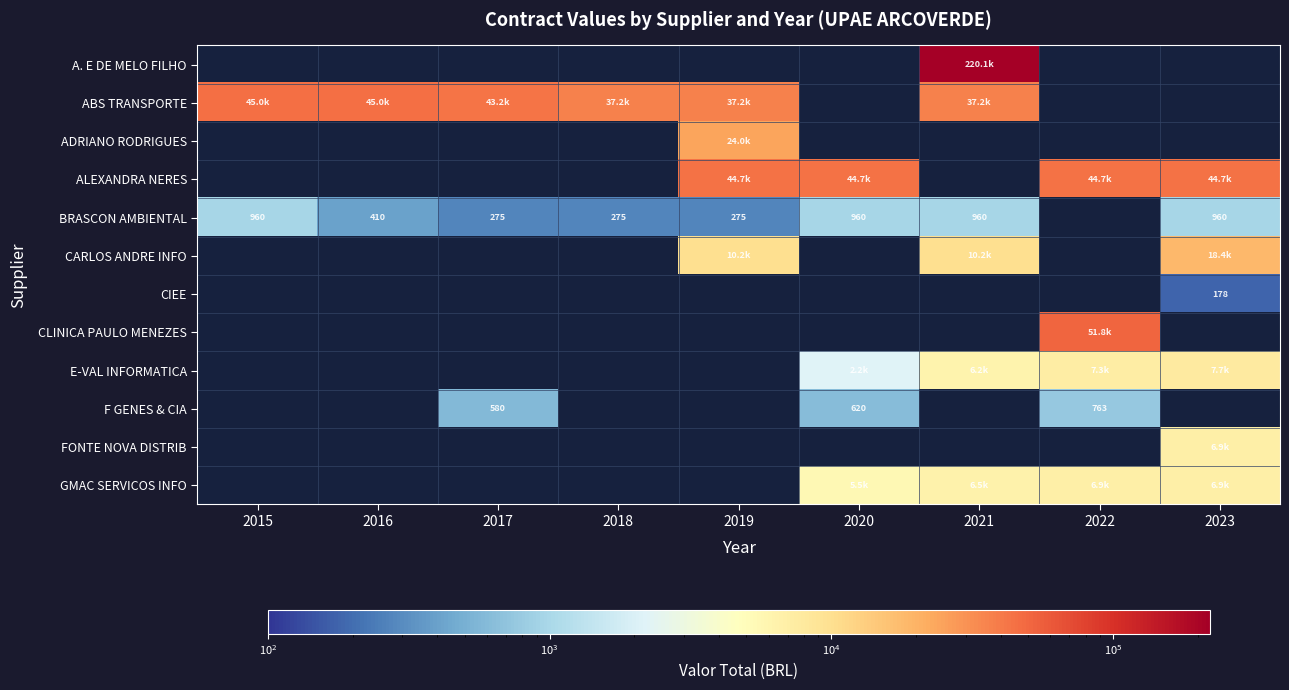

At which label does ABS TRANSPORTE reach its peak?

2015